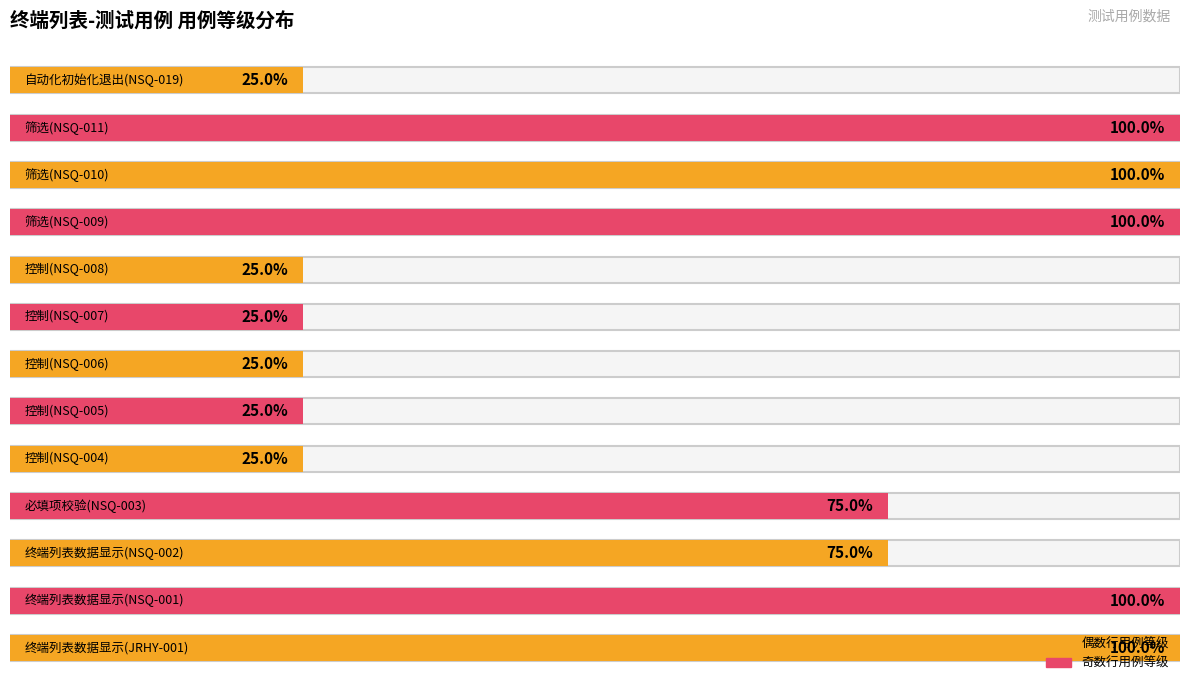

Count the values in the range 1 to 4.

13